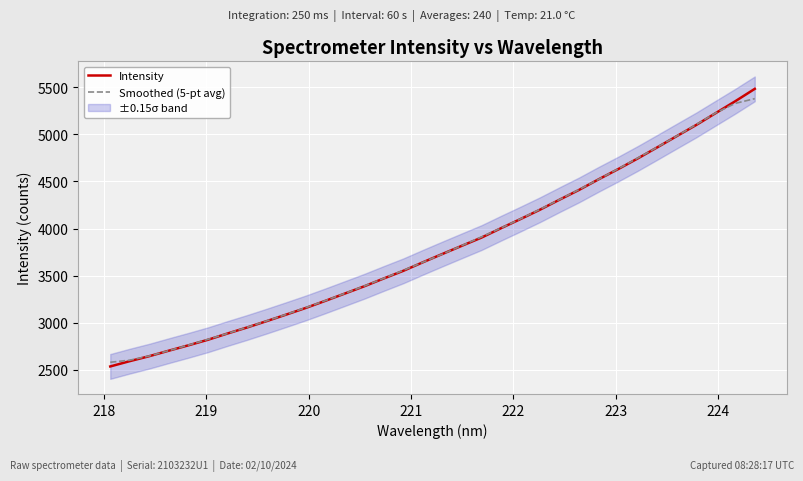

How many data points in Intensity are less than 3730?

17